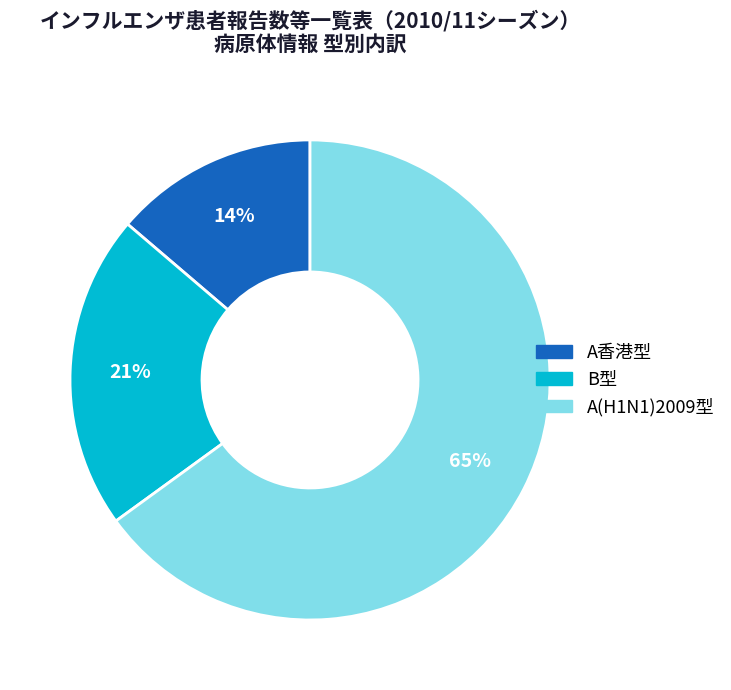

To the nearest percent, what portion does B型 represent?

21%